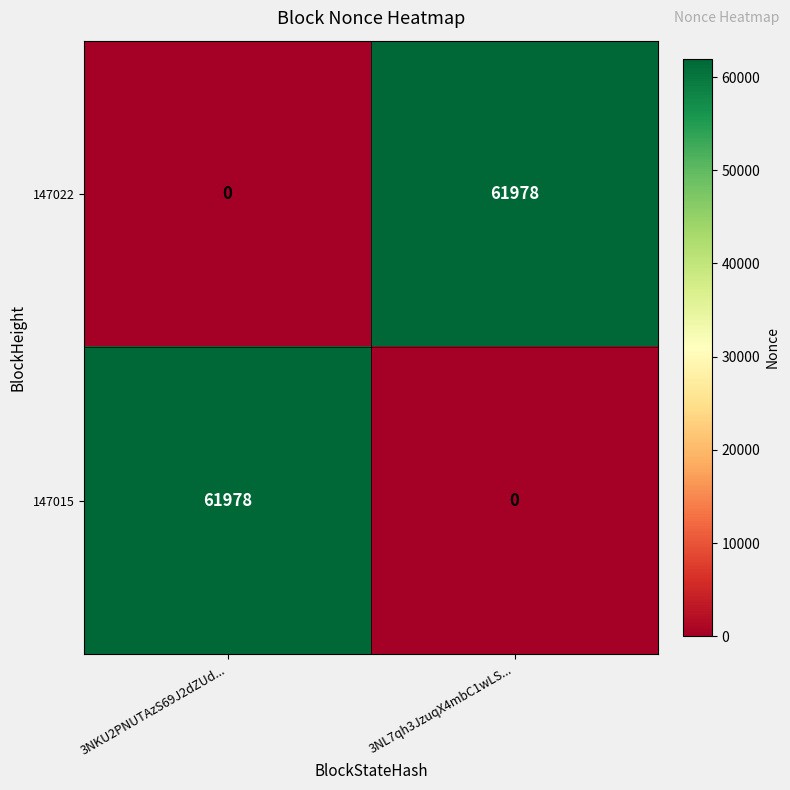

What is the spread (max minus min) of values at 3NKU2PNUTAzS69J2dZUd...?

61978